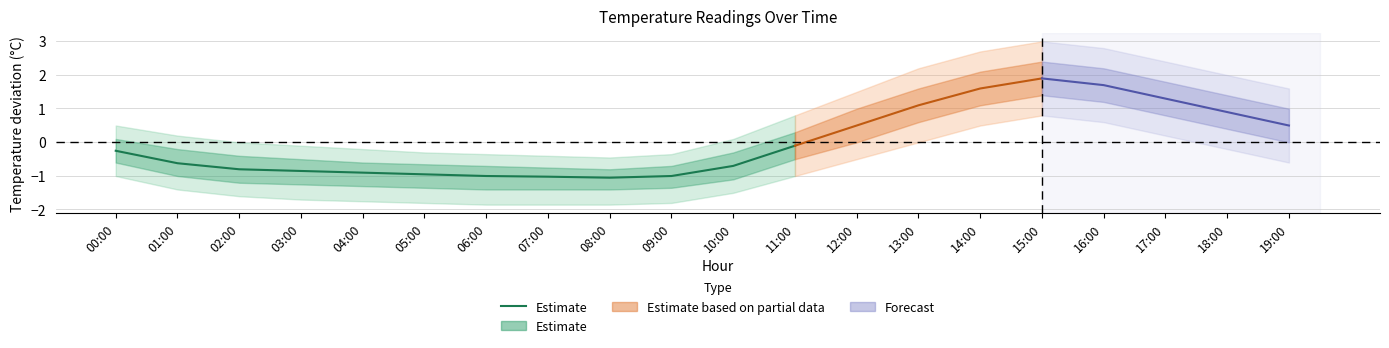

The value at 11:00 is -0.1. True or false?

False